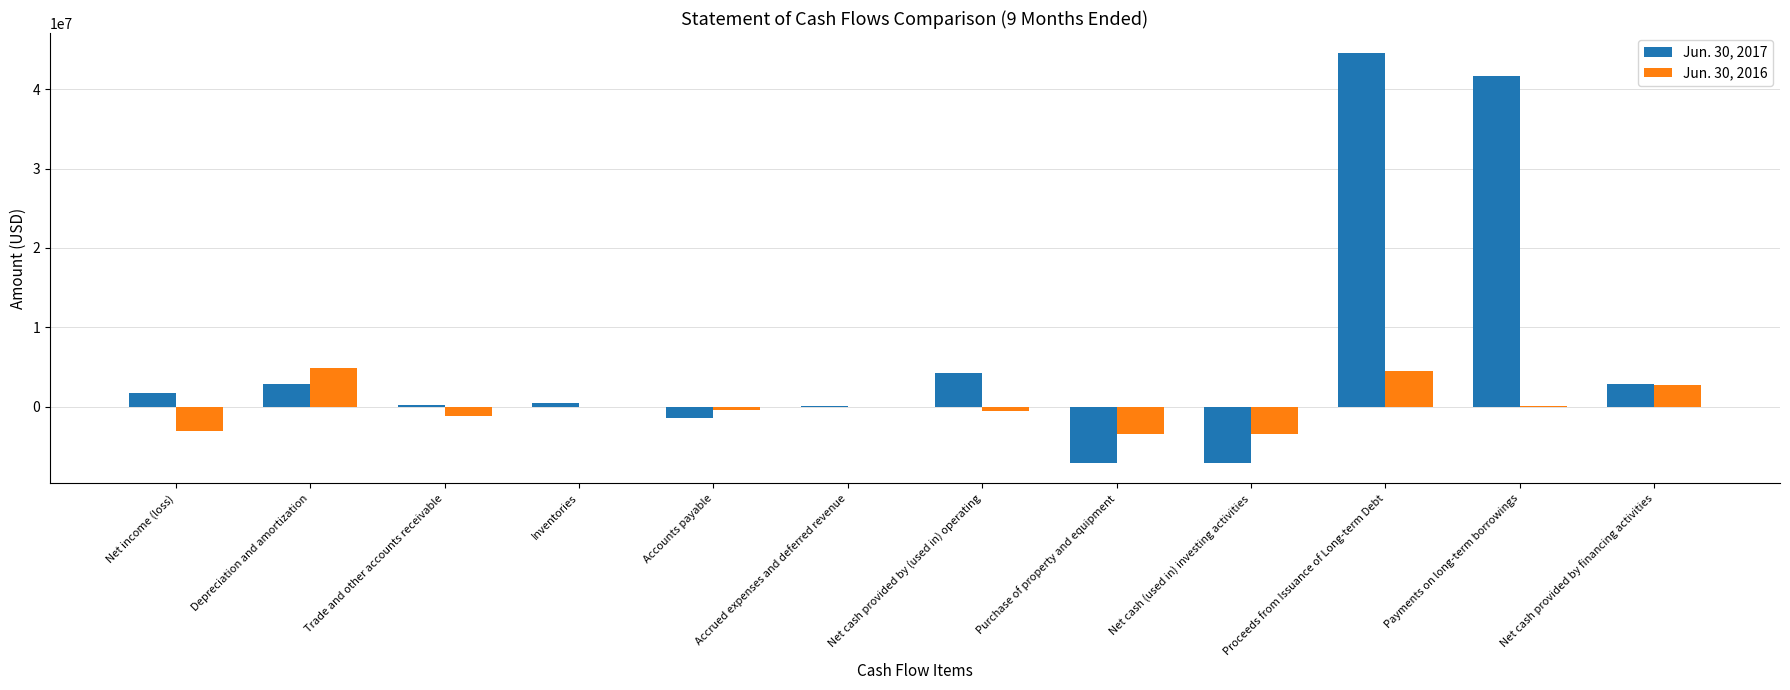

What is the total value across all series at Proceeds from Issuance of Long-term Debt?

49000000